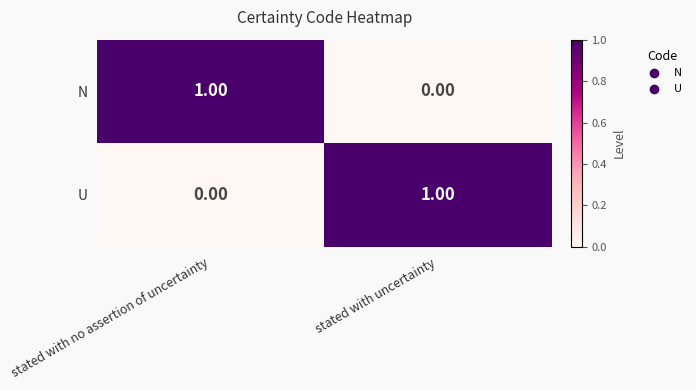

Which category has the lowest value in the U series?

stated with no assertion of uncertainty